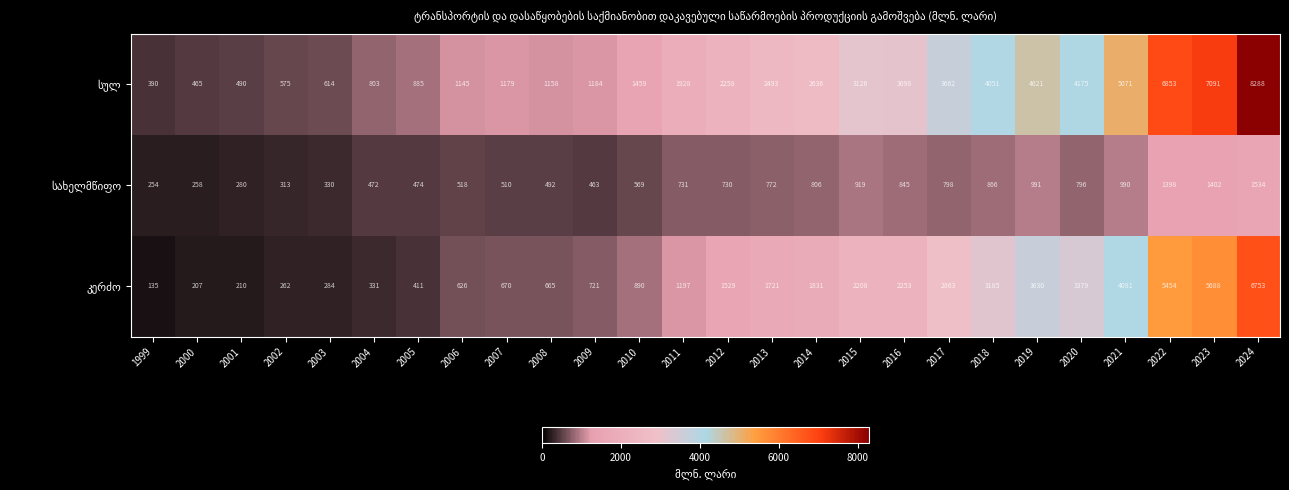

Which label corresponds to the largest value in the chart?

2024